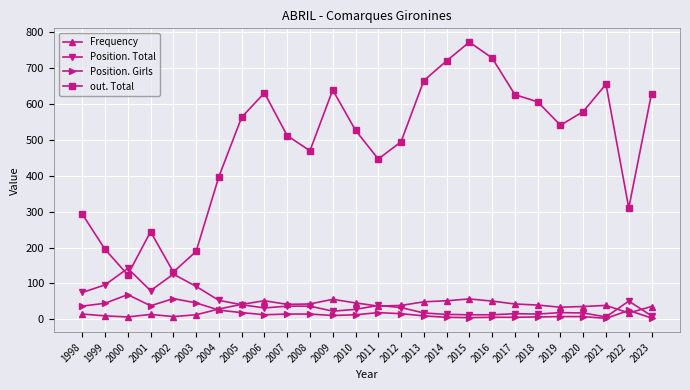

What is the difference between the highest and lowest values at 2005?

543